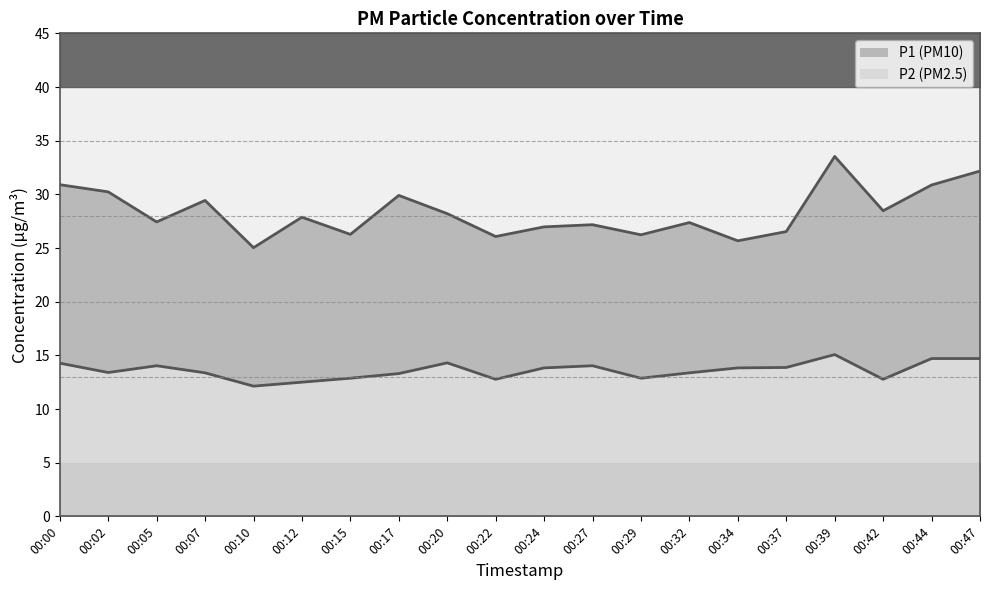

What is the difference between the highest and lowest values at 00:02?

16.8